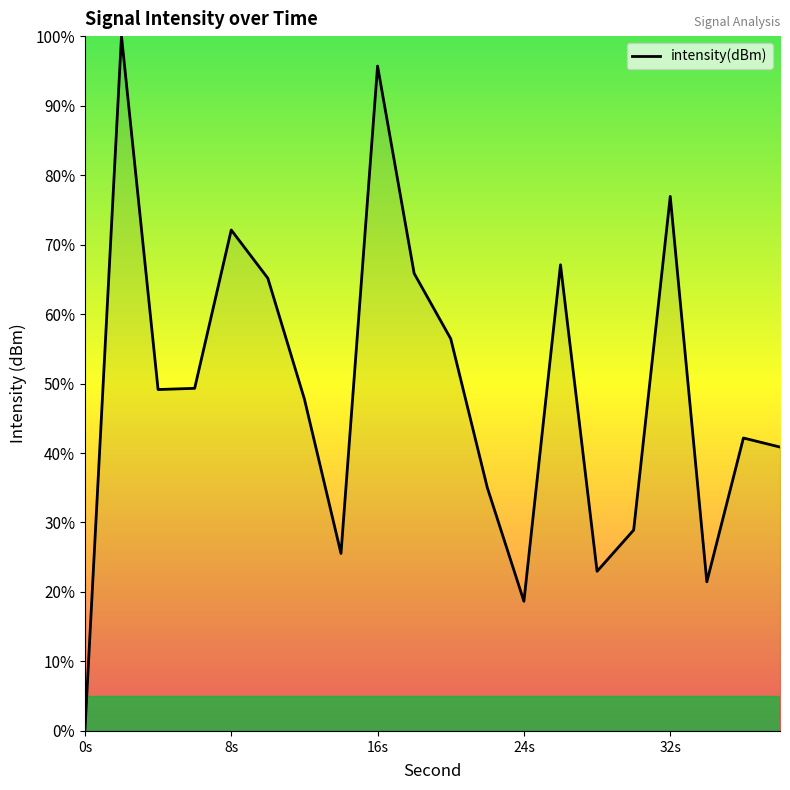

What is the difference between the maximum and minimum values?

100.0